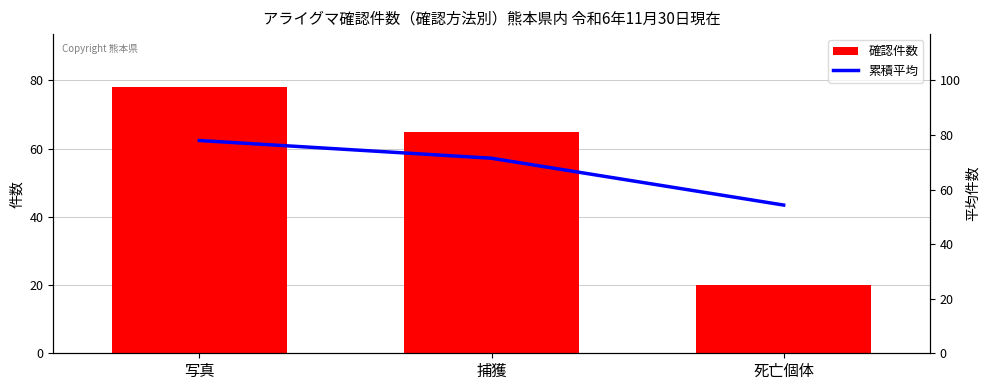

Count the 確認件数 values in the range 20 to 78.

3